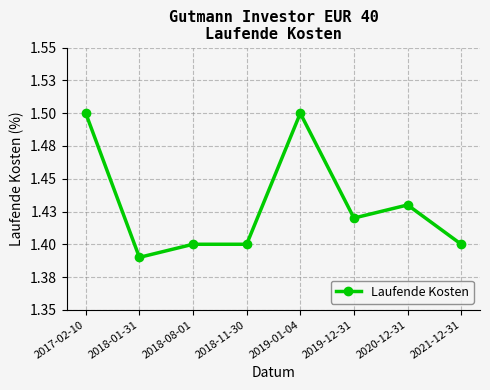

Does the chart have visible grid lines?

Yes